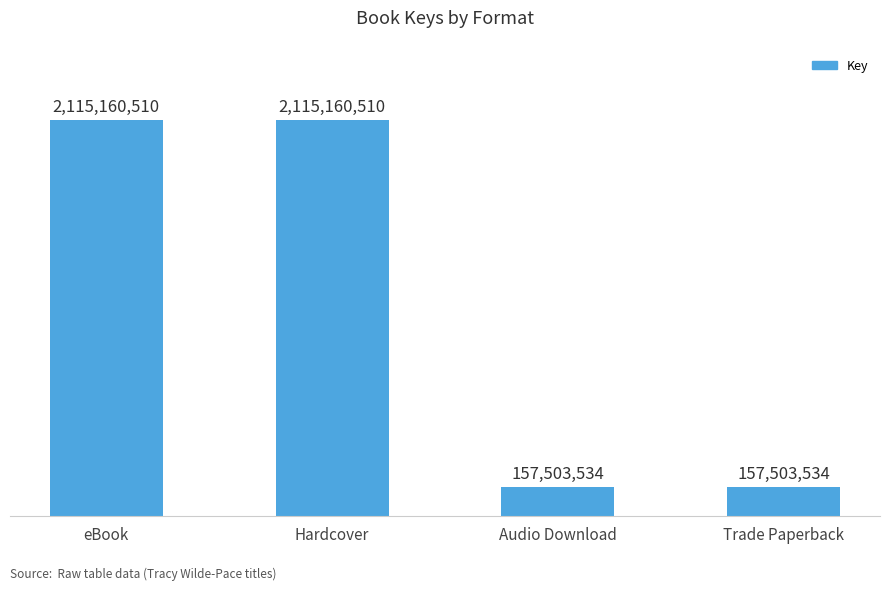

What is the minimum value shown in the chart?

157503534